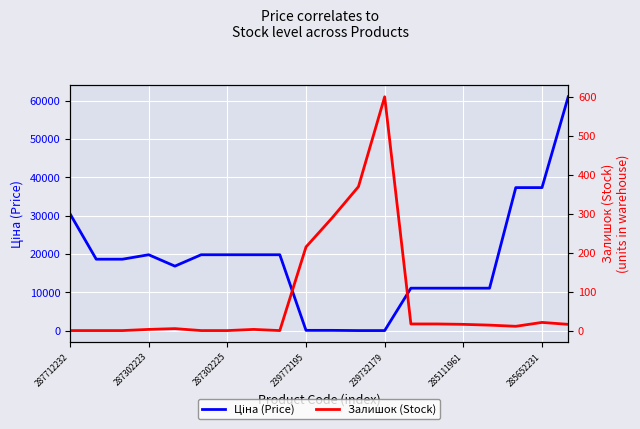

List the series in order of their peak value, highest first.

Ціна (Price), Залишок (Stock)